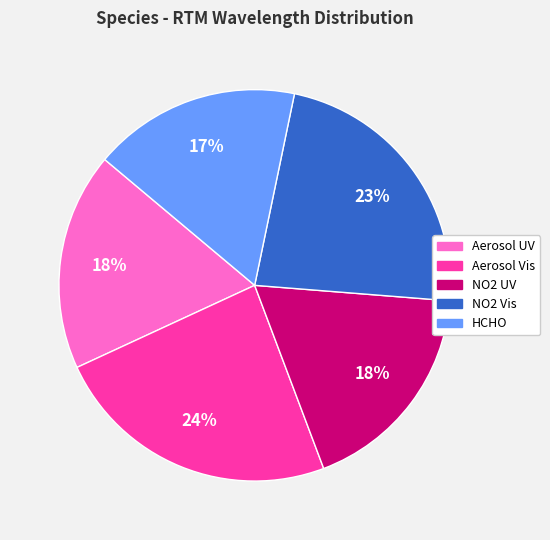

Which category has the smallest portion of the pie?

HCHO